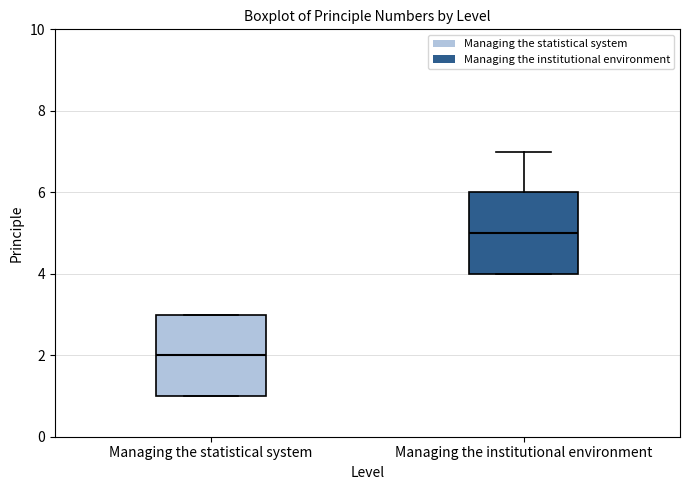

Reading left to right, transcribe this box plot: for each box, give where its median line is, the range the box spans, and where its two whiskers end, as read against the y-axis. The values are not printed on the chart, so give them approximately, as read against the axis.

Managing the statistical system: median 2, box 1 to 3, whiskers 1 to 3
Managing the institutional environment: median 5, box 4 to 6, whiskers 4 to 7